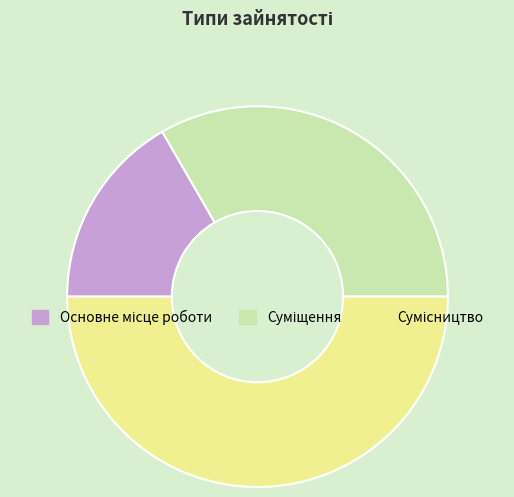

What percentage is the Суміщення slice, to the nearest percent?

33%